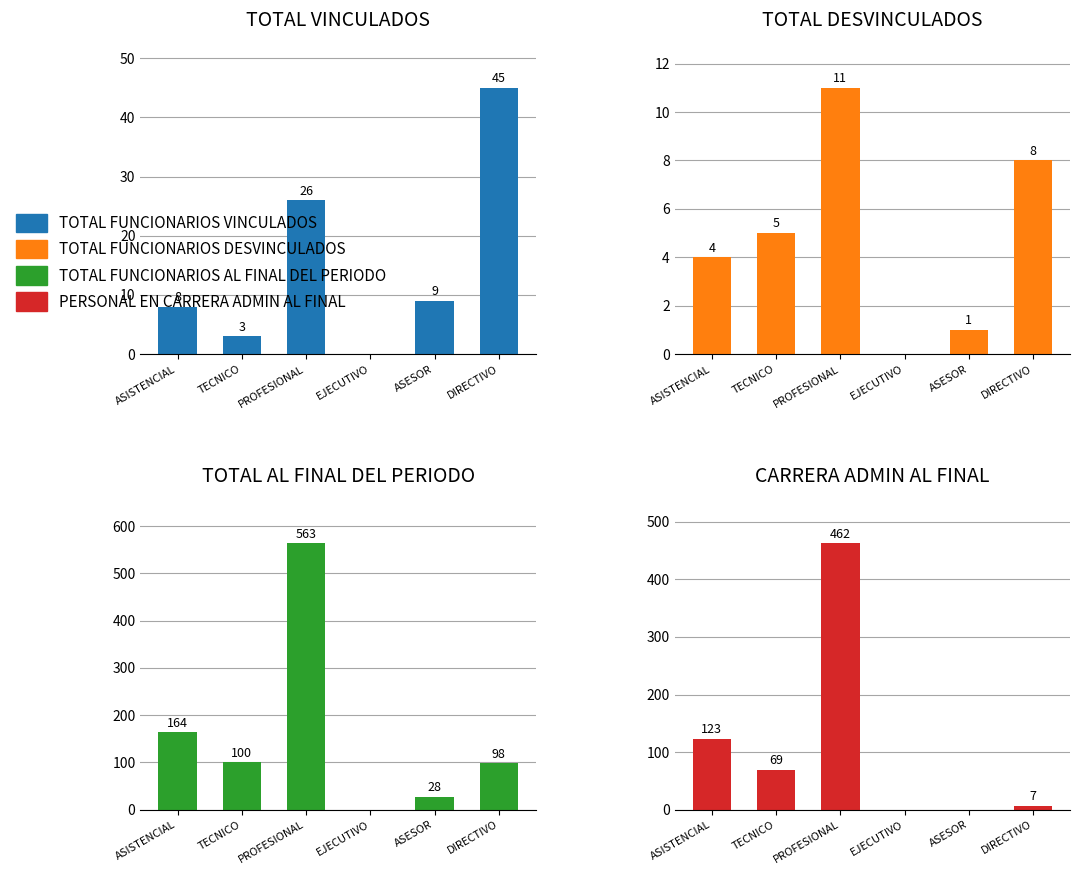

What is the value of the TOTAL FUNCIONARIOS VINCULADOS bar at the 3rd from the left?

26